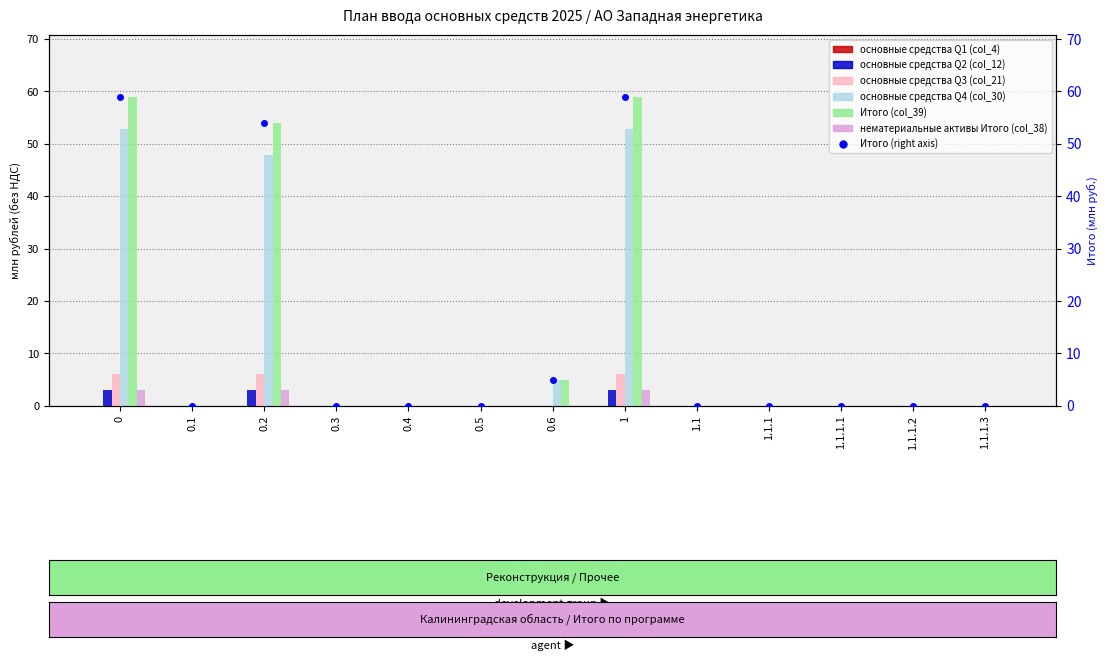

Is it true that Итого (col_39) equals 0.0 at 1.1.1.2?

True